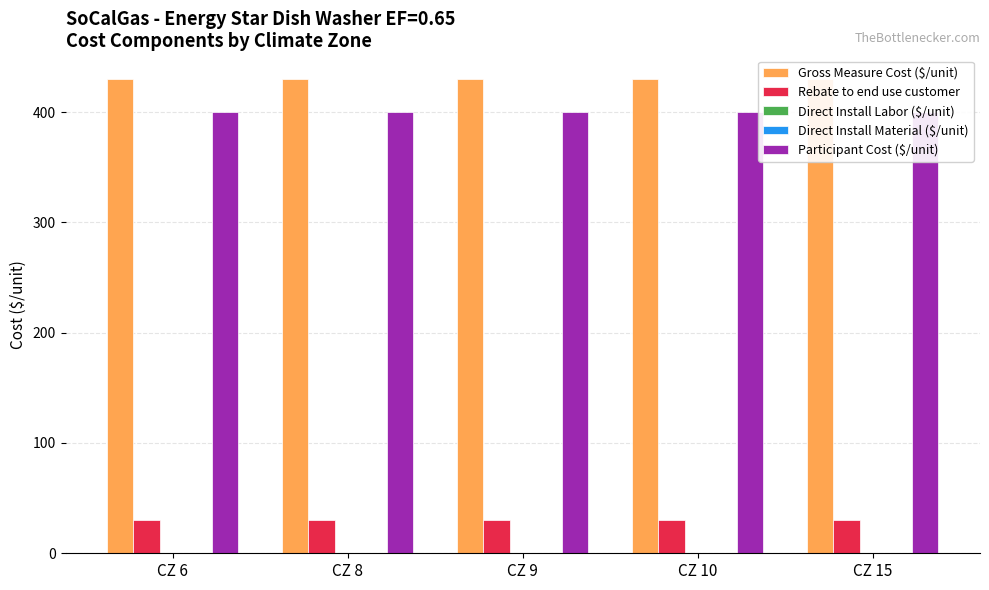

The value of Rebate to end use customer at CZ 10 is 30.3. True or false?

True